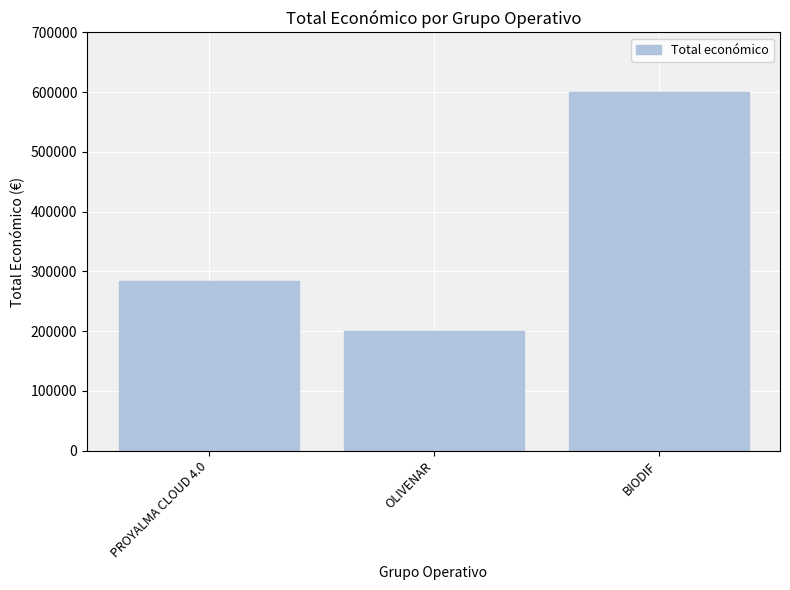

True or false: the data shows 599927 at BIODIF.

True